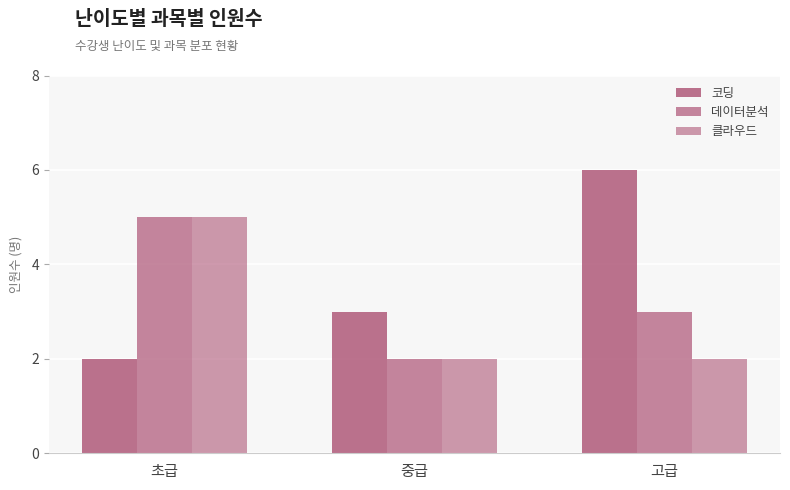

What is the sum of all 데이터분석 values?

10